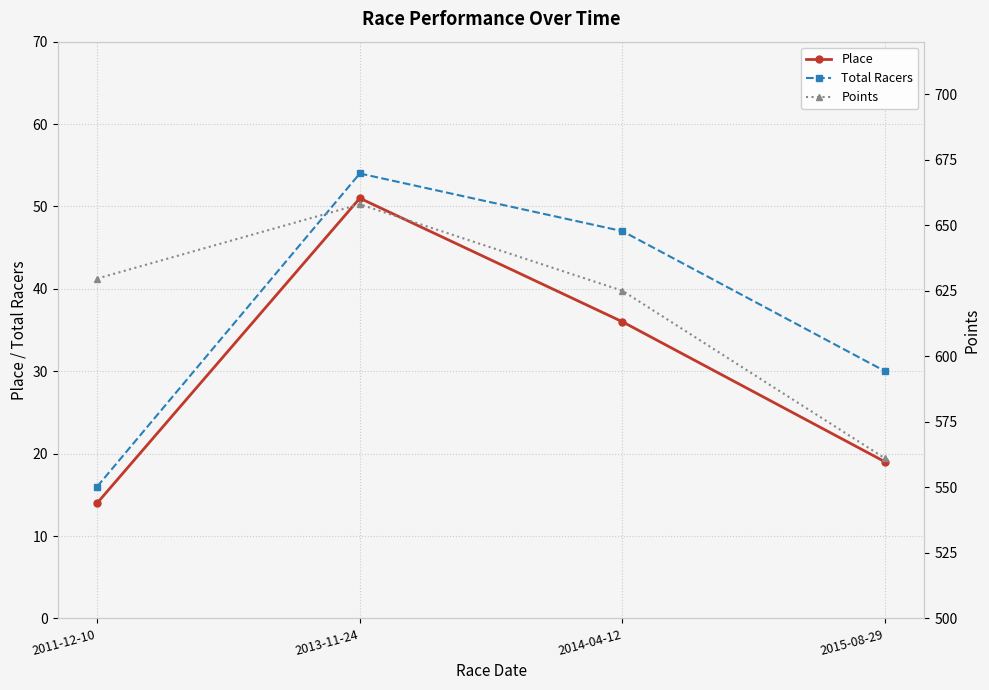

The Points series shows 179.7 at 2015-08-29. True or false?

False